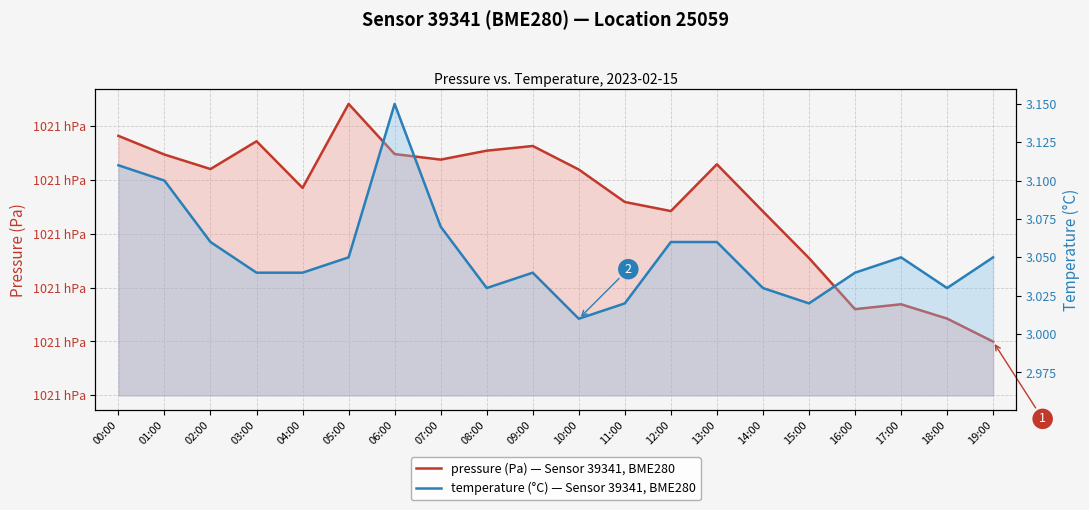

Reading right to left, list all the values displayed in this chart.

pressure (Pa) — Sensor 39341, BME280: 102090.0	102094.2	102096.9	102096.0	102105.5	102114.2	102122.9	102114.2	102115.9	102121.9	102126.3	102125.4	102123.8	102124.8	102134.1	102118.5	102127.2	102122.0	102124.7	102128.2
temperature (°C) — Sensor 39341, BME280: 3.0	3.0	3.0	3.0	3.0	3.0	3.1	3.1	3.0	3.0	3.0	3.0	3.1	3.1	3.0	3.0	3.0	3.1	3.1	3.1